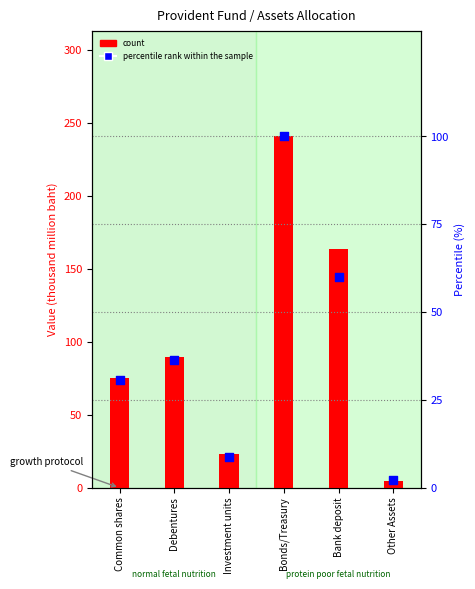

What is the total value across all series at Bonds/Treasury?

340.7